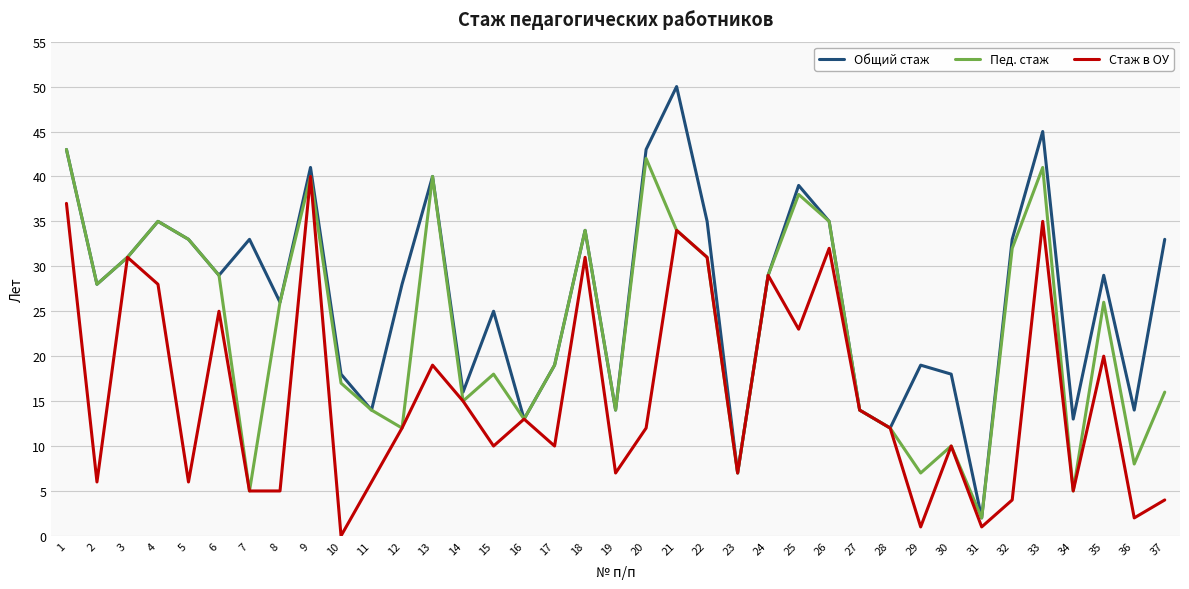

What is the difference between the Стаж в ОУ values at 29 and 10?

1